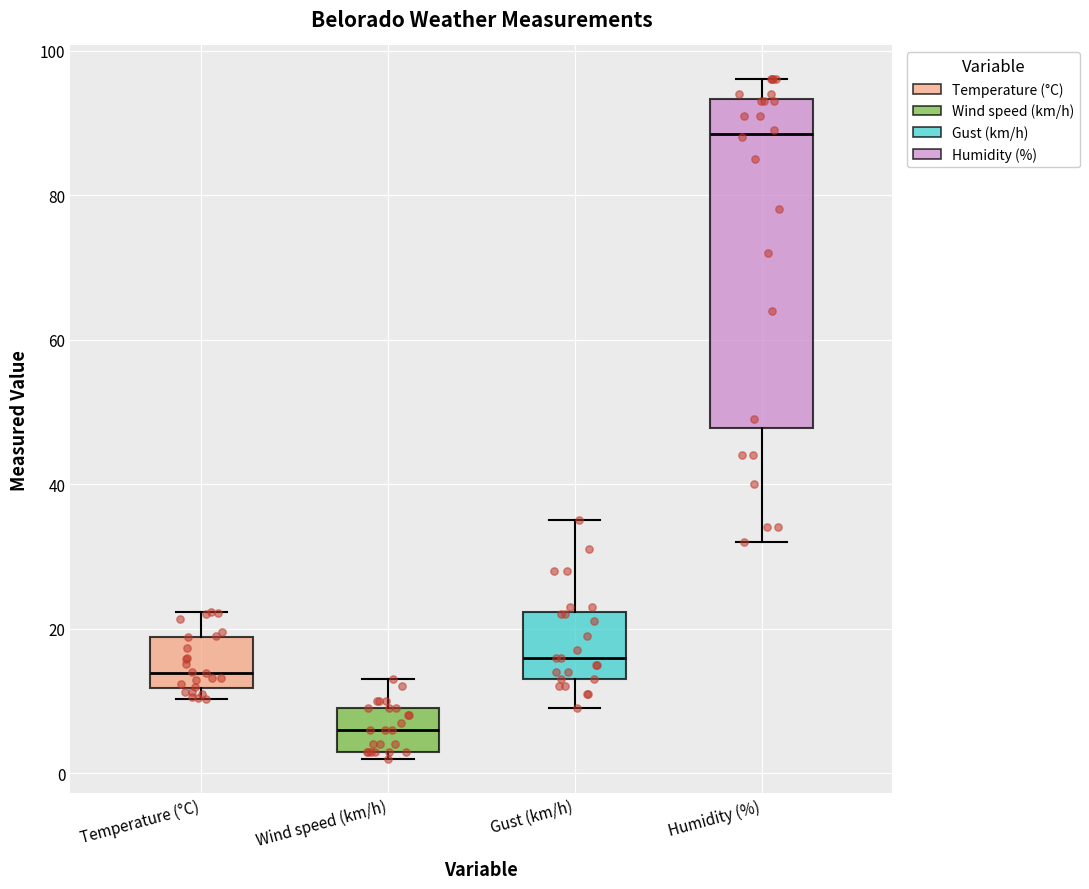

Which box has the lowest median line?

Wind speed (km/h)